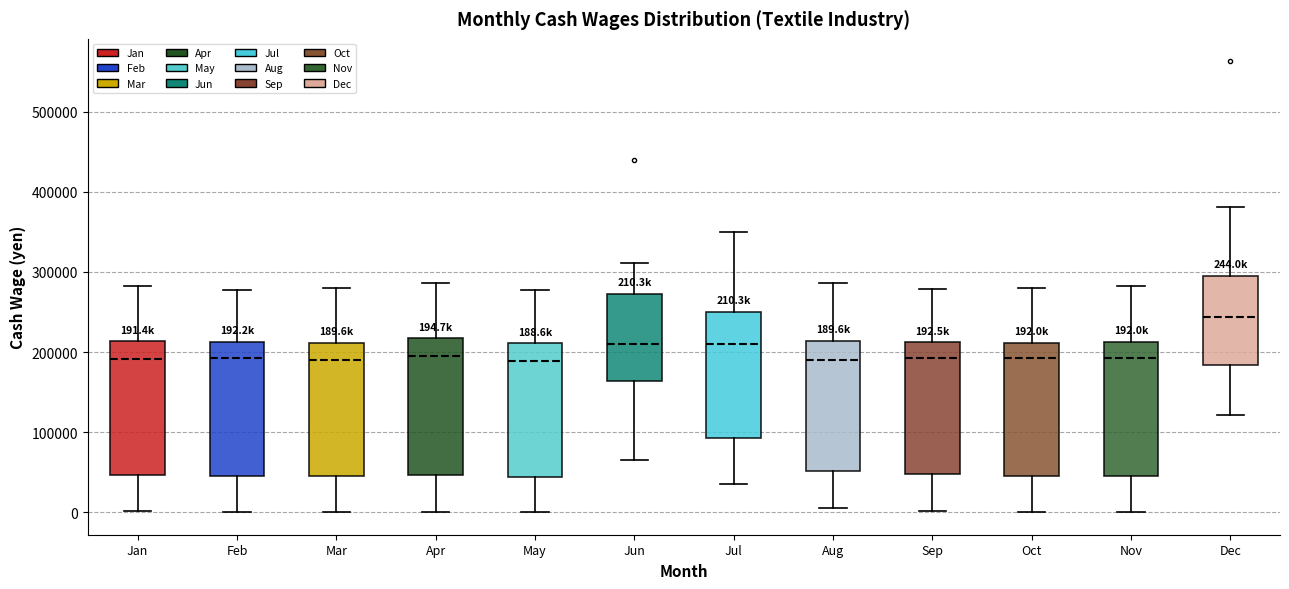

Which box has the highest median line?

Dec